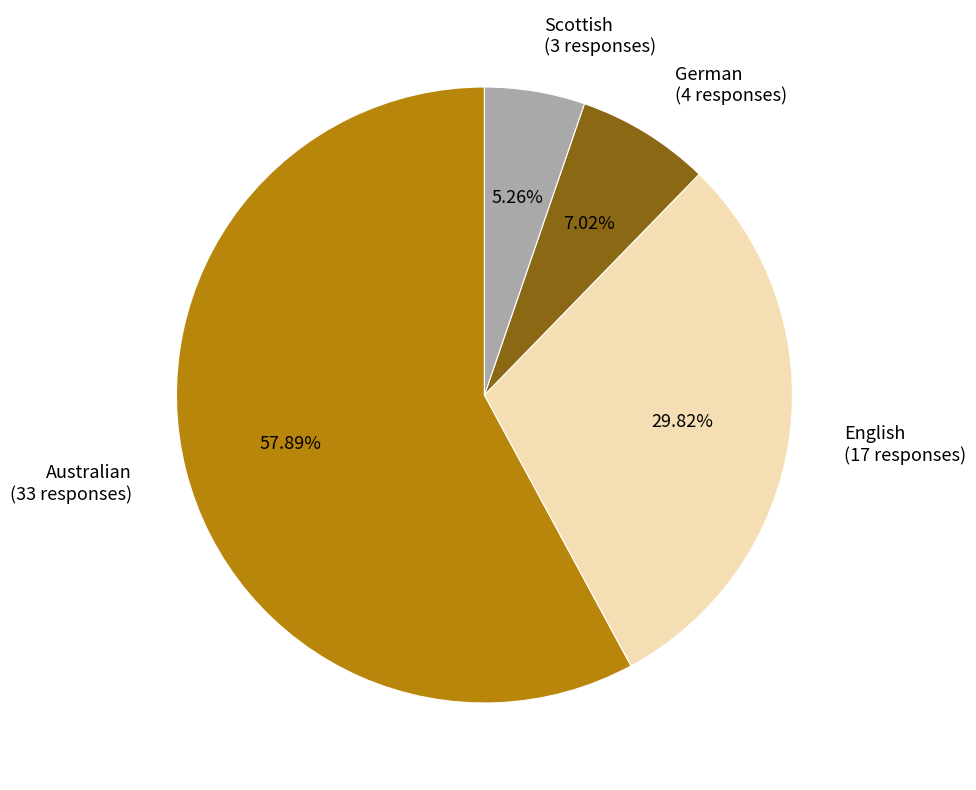

To the nearest percent, what is the difference between the largest and smallest slice percentages?

53%